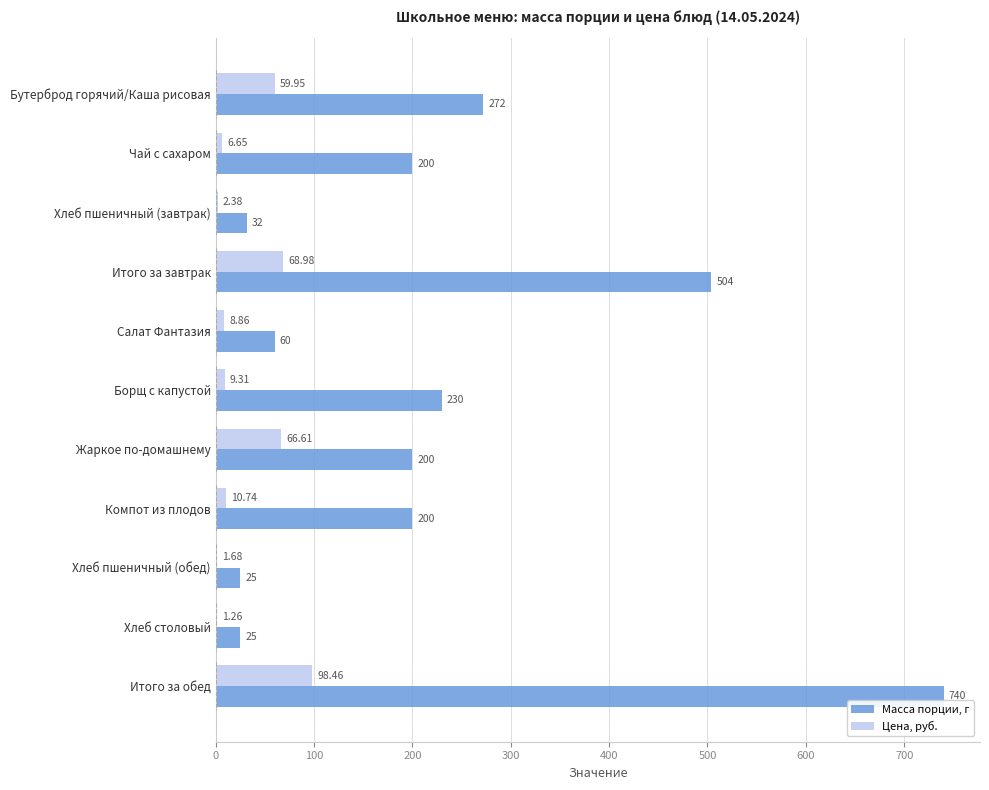

What is the sum of the Масса порции, г values at Хлеб пшеничный (обед) and Компот из плодов?

225.0